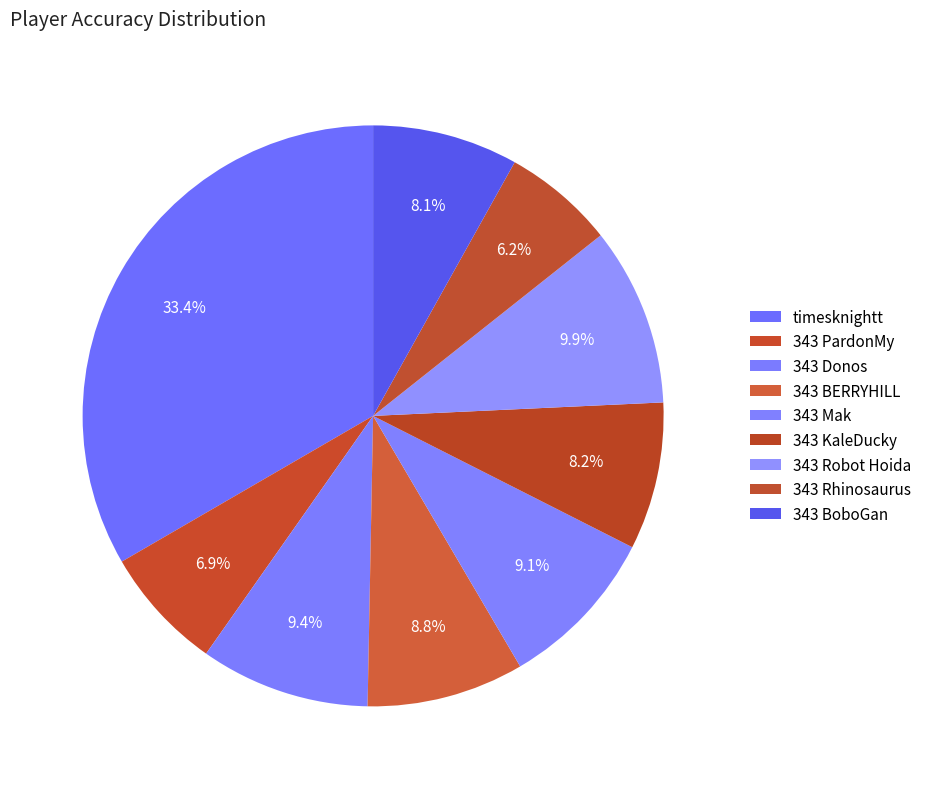

Is the sum of 343 Donos and 343 Robot Hoida greater than half?

No